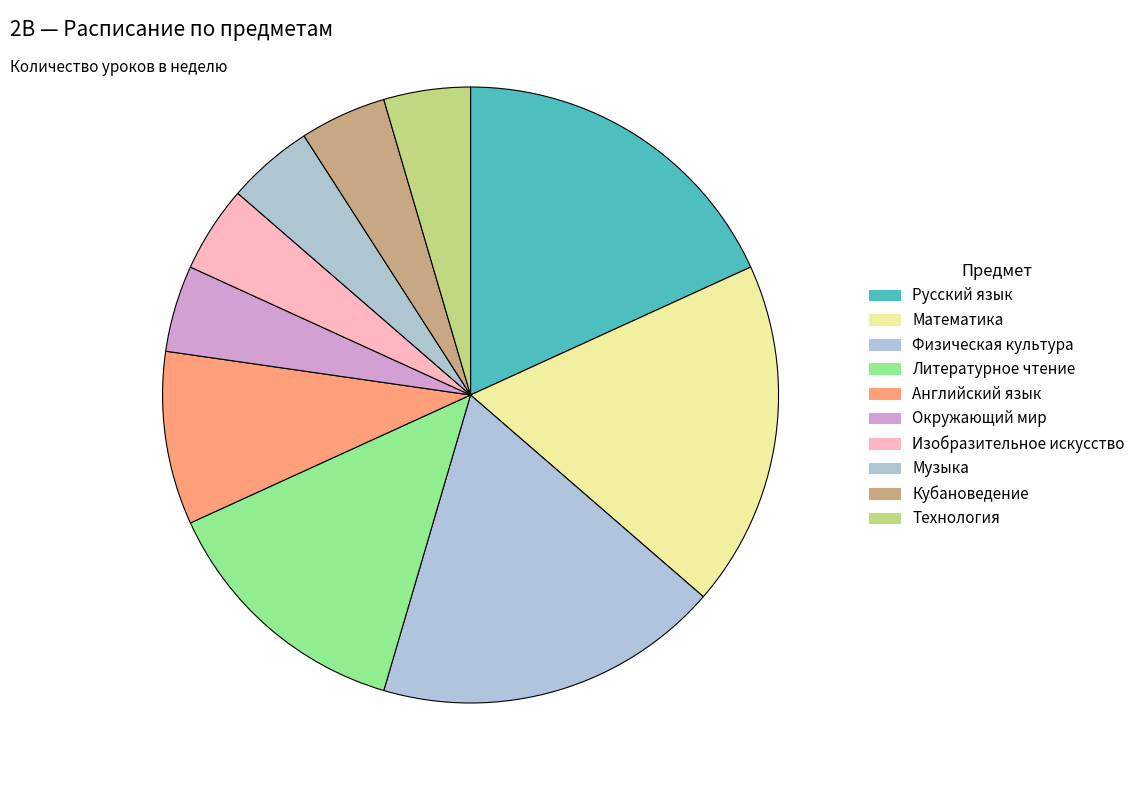

The Кубановедение slice represents 5% of the pie. True or false?

True